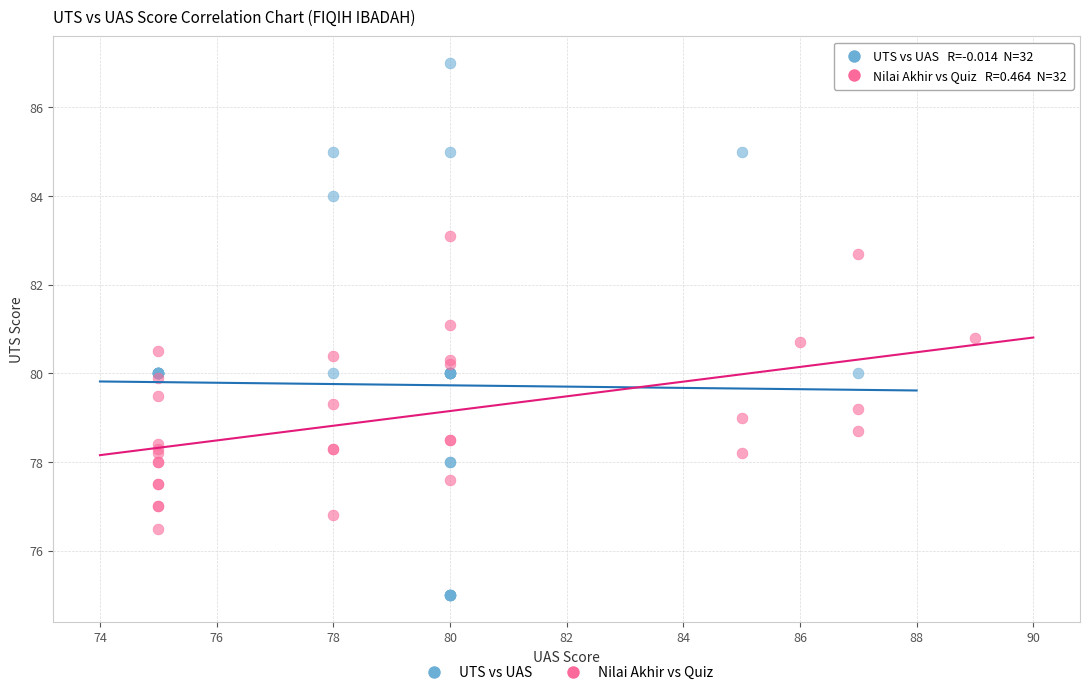

Which series contains the lowest Y value?

UTS vs UAS